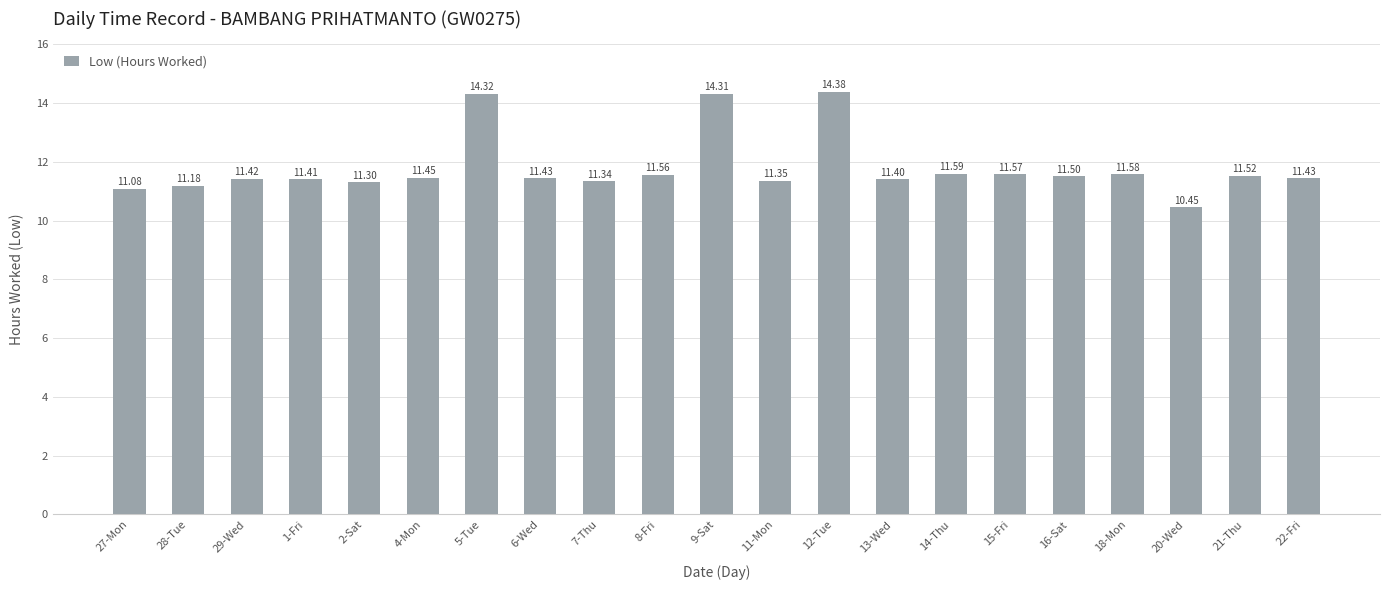

What is the change in value from 4-Mon to 9-Sat?

+2.9